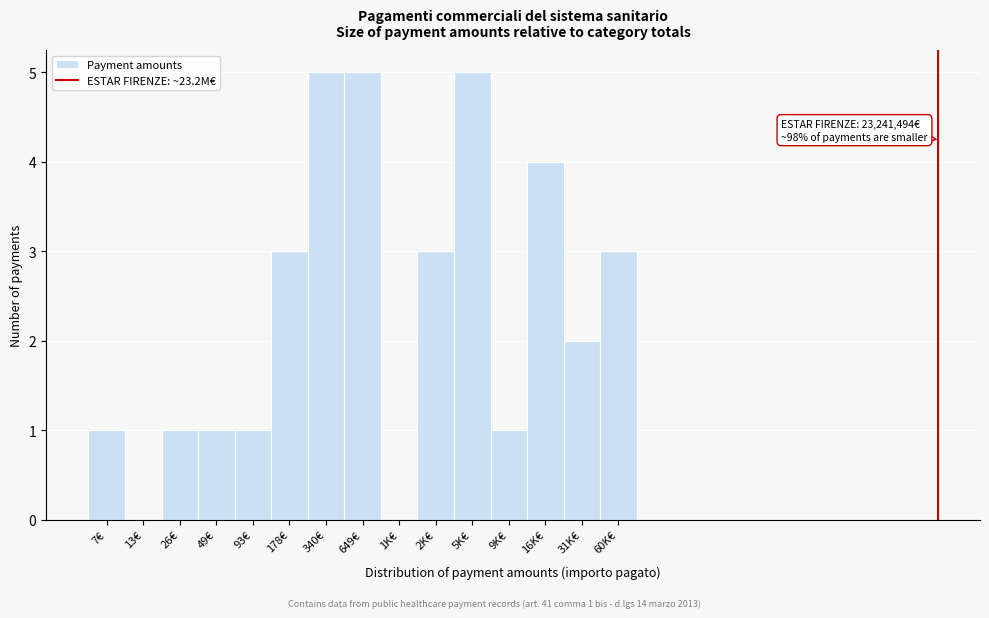

Reading left to right, what are all the values shown in this chart?

7€=1	13€=0	26€=1	49€=1	93€=1	178€=3	340€=5	649€=5	1K€=0	2K€=3	5K€=5	9K€=1	16K€=4	31K€=2	60K€=3